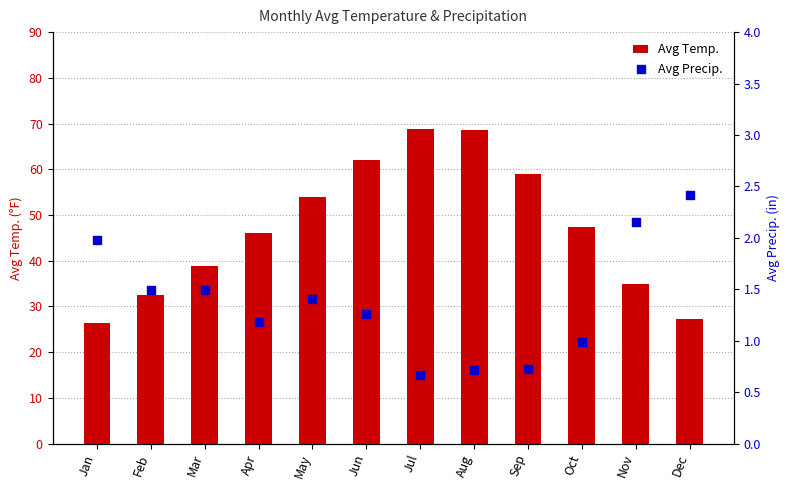

Is the value of Avg Precip. at Jan greater than the value of Avg Temp. at Sep?

No